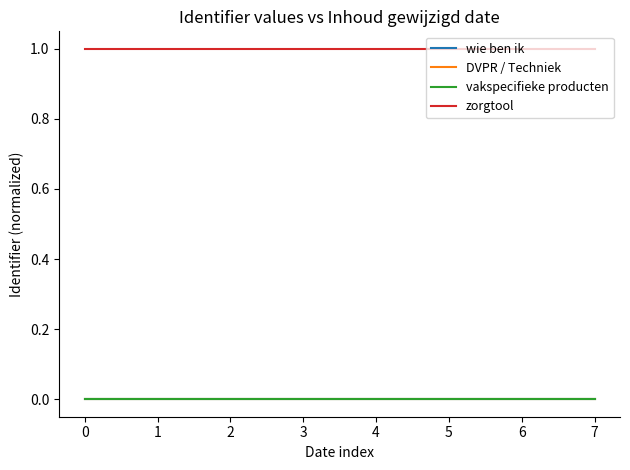

Is it true that zorgtool equals 1.0 at 0?

True